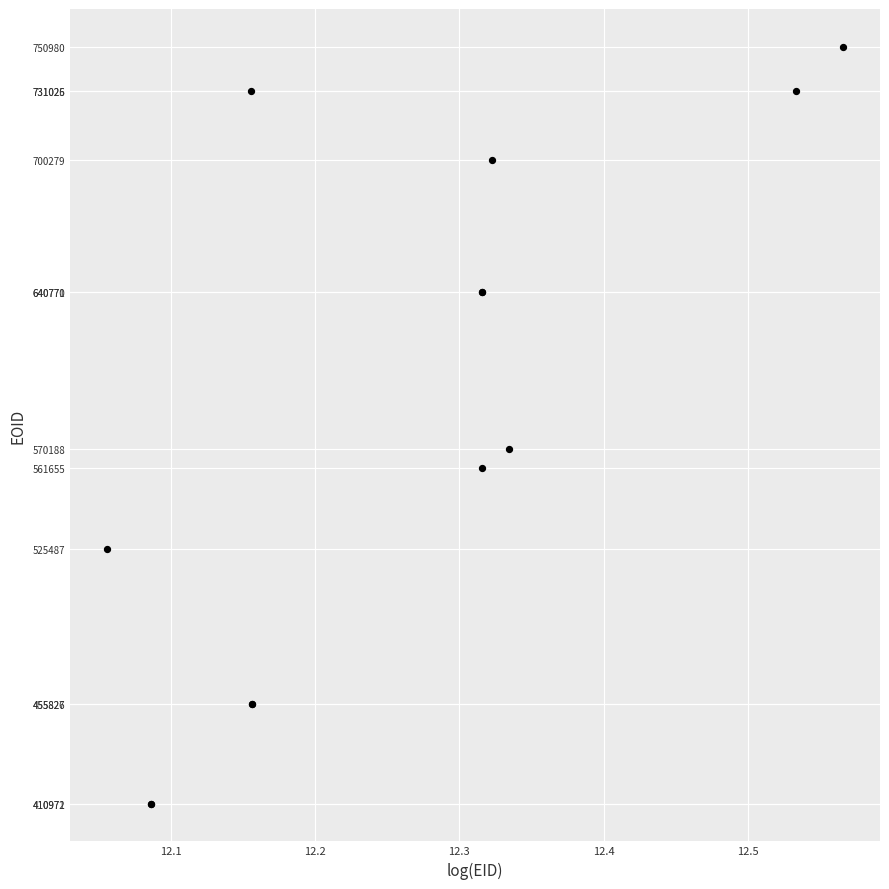

What Y value in the scatter plot is closest to 580975?

570188